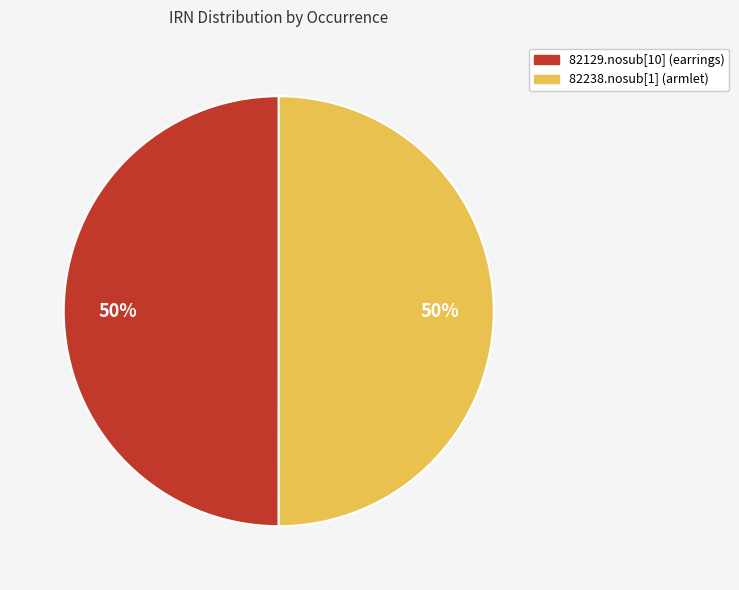

To the nearest percent, what percentage of the pie is 82238.nosub[1] (armlet)?

50%